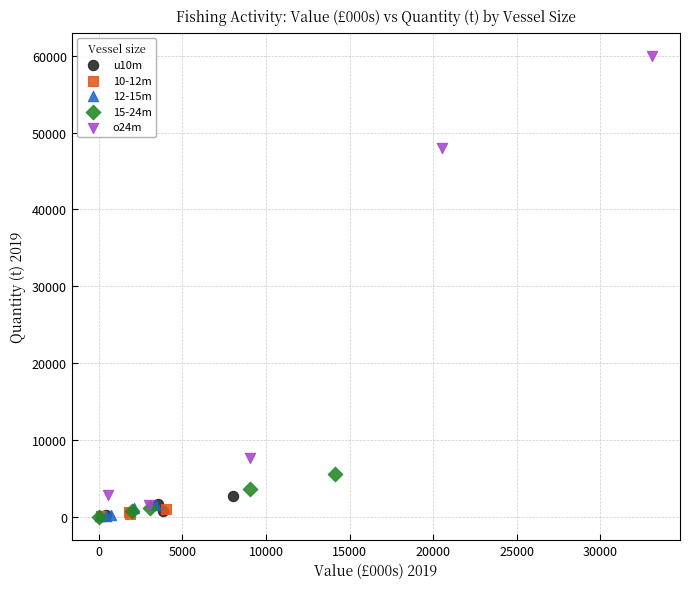

Which series has the largest Y range (max minus min)?

o24m